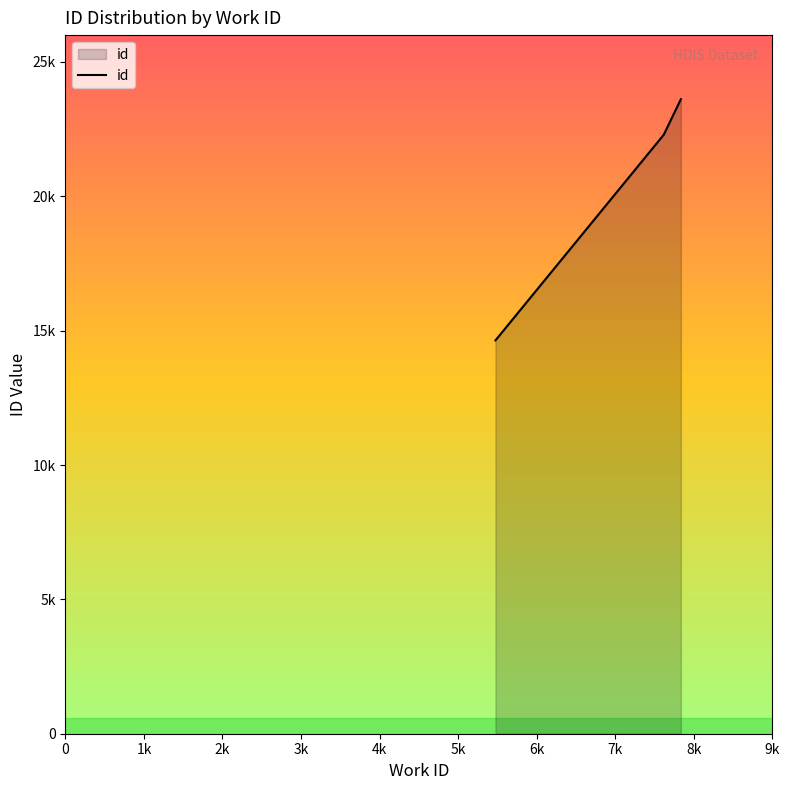

What is the maximum value shown in the chart?

23615